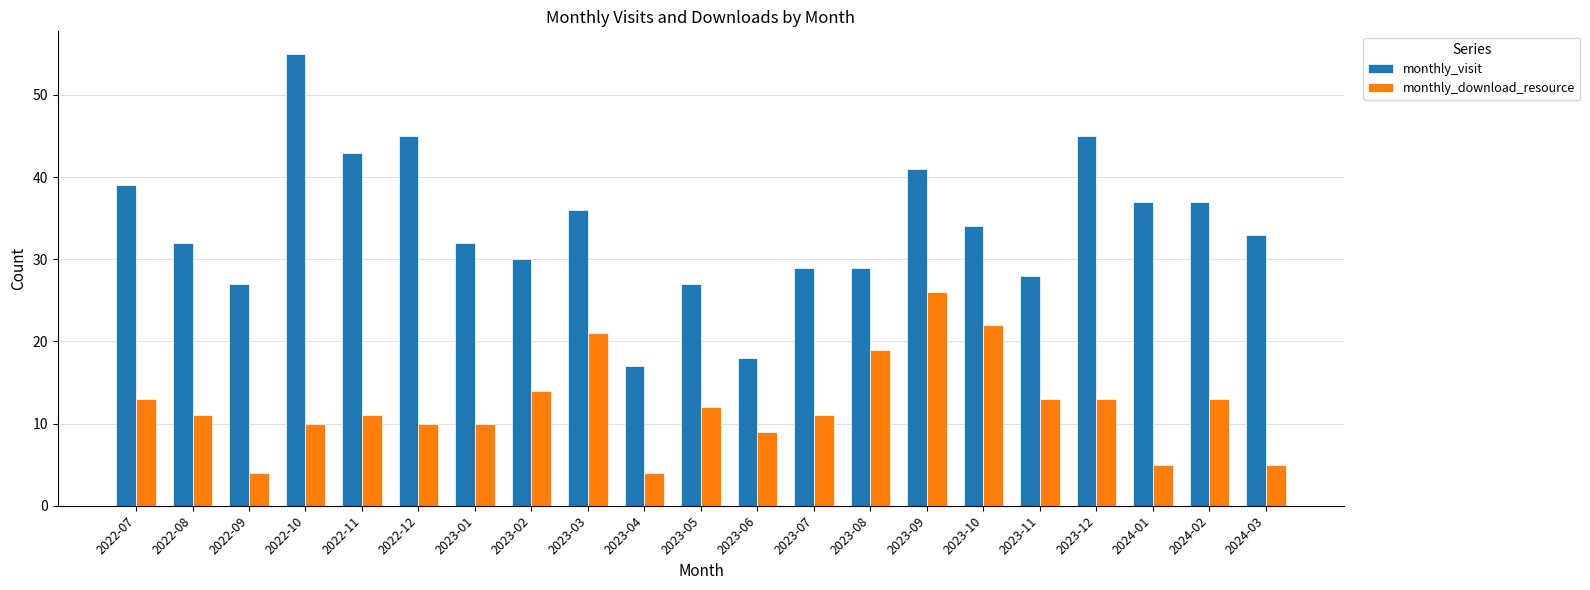

How many values in the monthly_visit series are below 33?

10